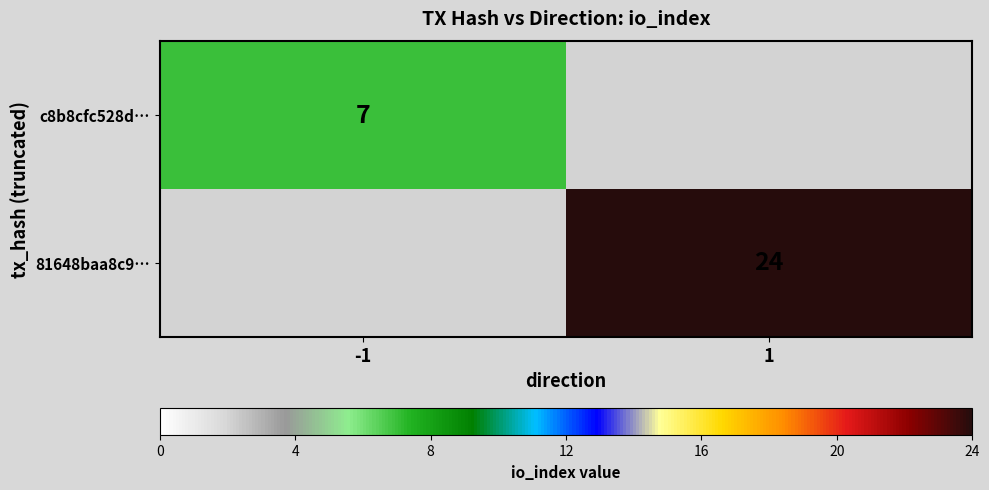

What is the smallest value displayed?

7.0